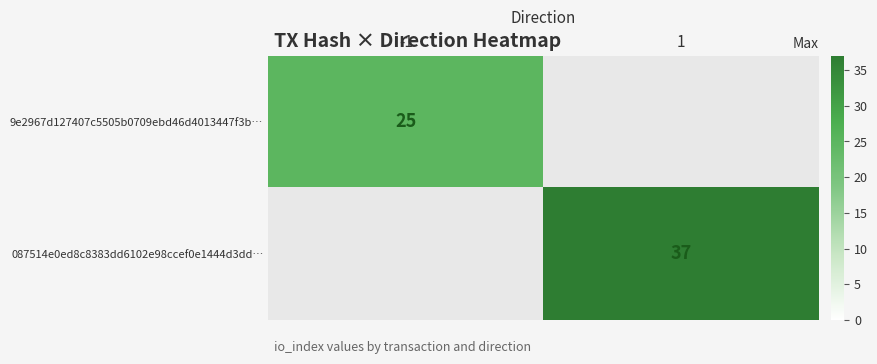

Is the value of 9e2967d127407c5505b0709ebd46d4013447f3b… at -1 greater than the value of 087514e0ed8c8383dd6102e98ccef0e1444d3dd… at 1?

No